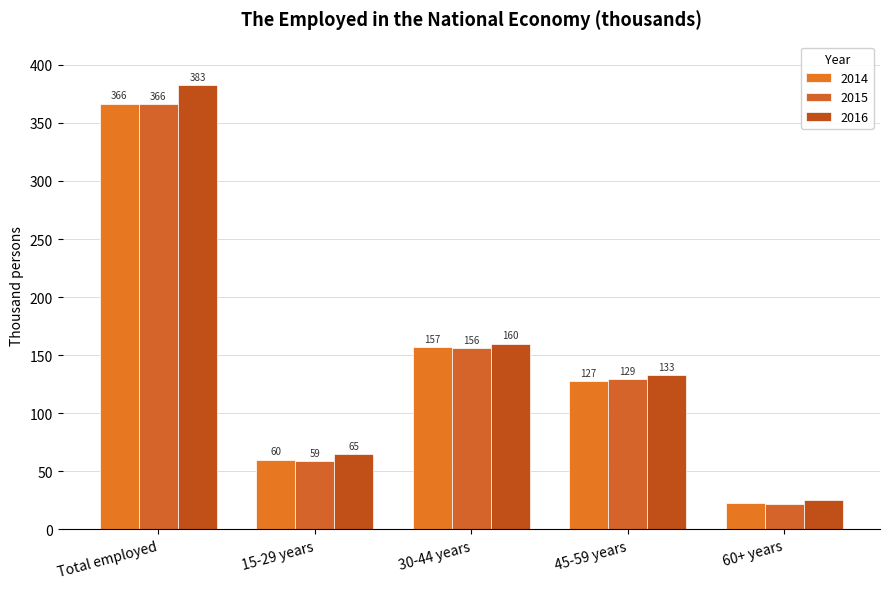

Which label corresponds to the smallest value in the chart?

60+ years